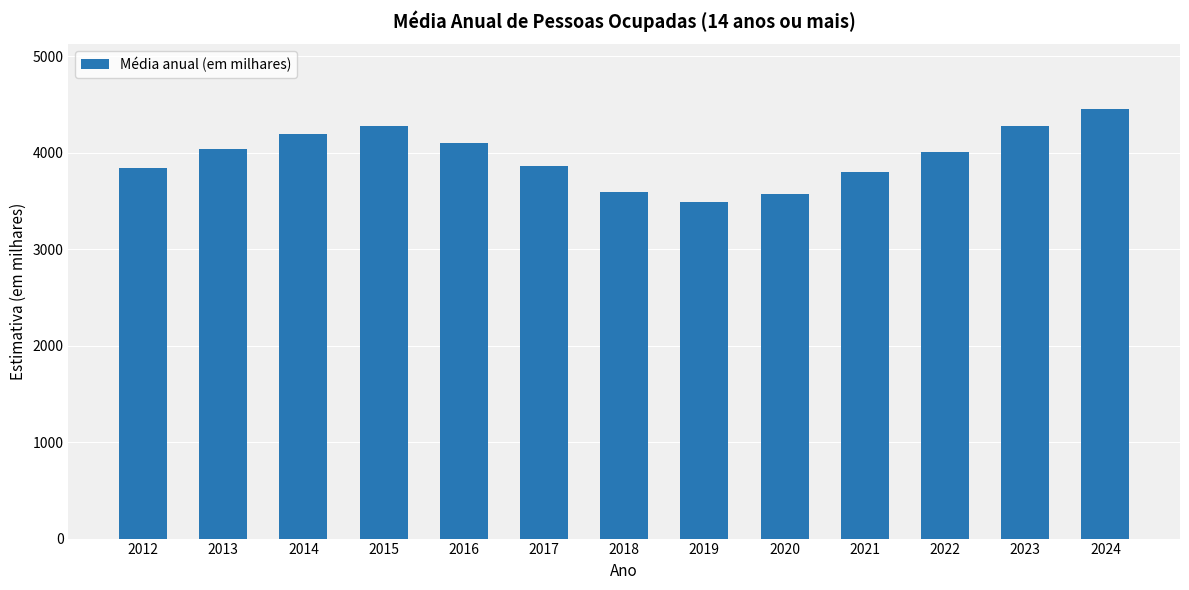

What is the value of the 7th bar from the left?

3589.5